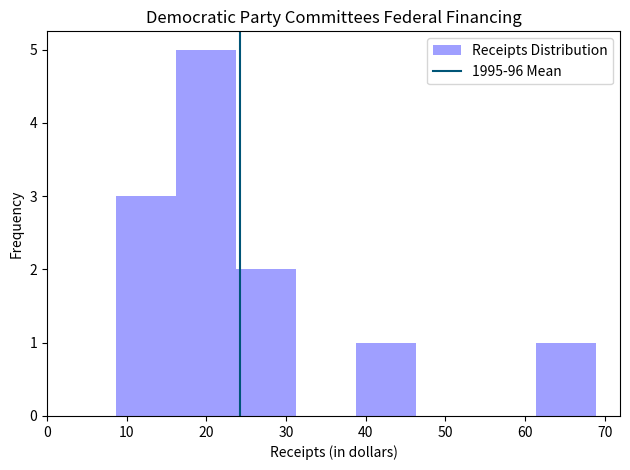

Reading left to right, list every bar in this chart as the range it spans on the x-axis followed by its height. Neither the bar edges nor the heights are printed on the chart, so give them approximately, as read against the axes.

9 to 16: 3
16 to 24: 5
24 to 31: 2
31 to 39: 0
39 to 46: 1
46 to 54: 0
54 to 61: 0
61 to 69: 1